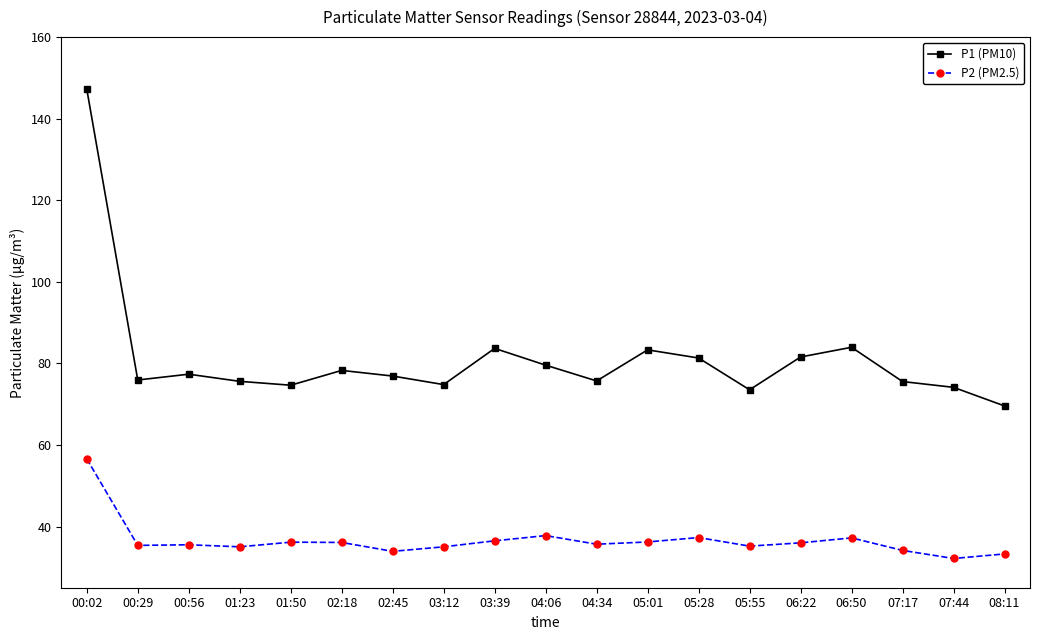

What is the difference between the highest and lowest values at 02:45?

43.0